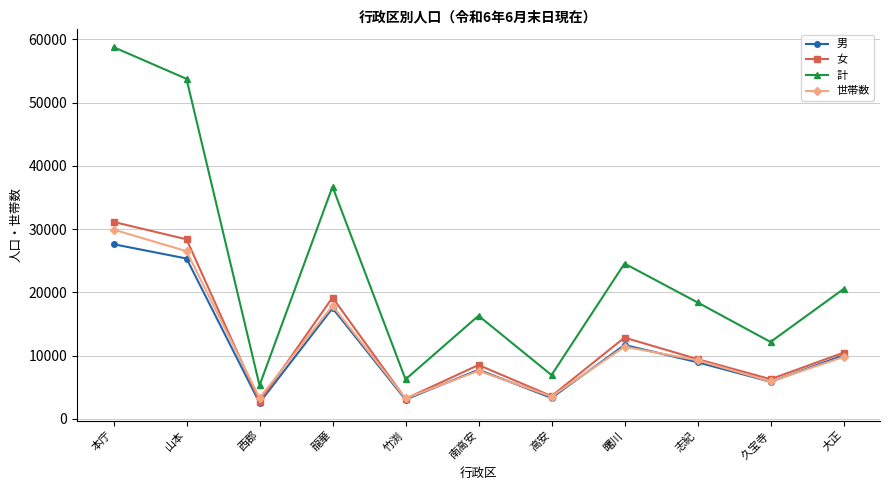

What is the difference between the maximum and minimum values in the 男 series?

25069